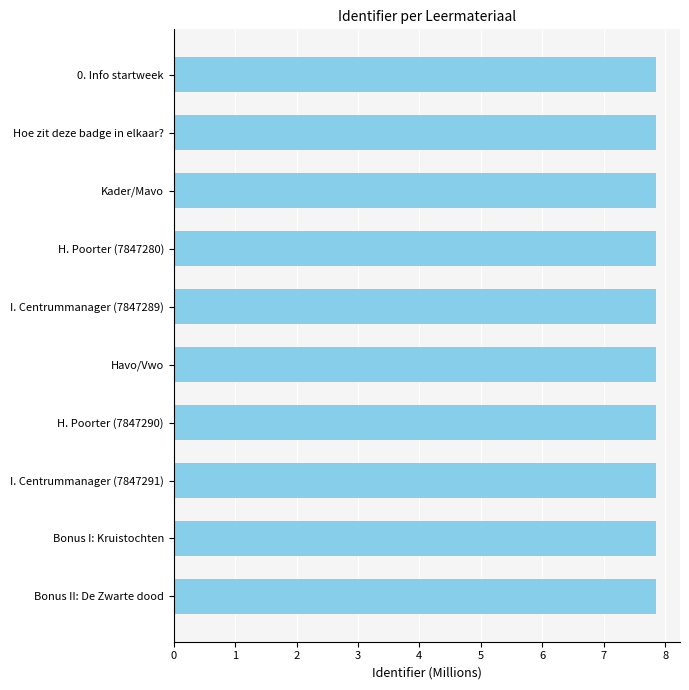

What is the ratio of the value at 0. Info startweek to the value at Bonus I: Kruistochten?

1.0